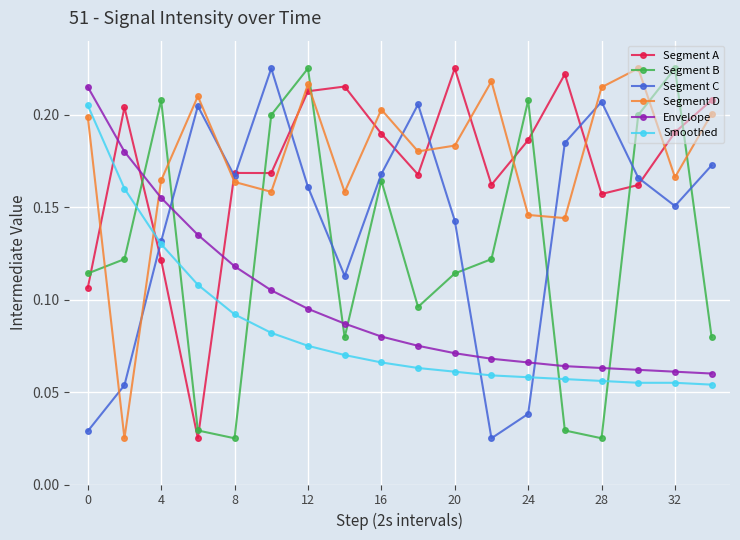

What are all the series names shown in the legend?

Segment A, Segment B, Segment C, Segment D, Envelope, Smoothed